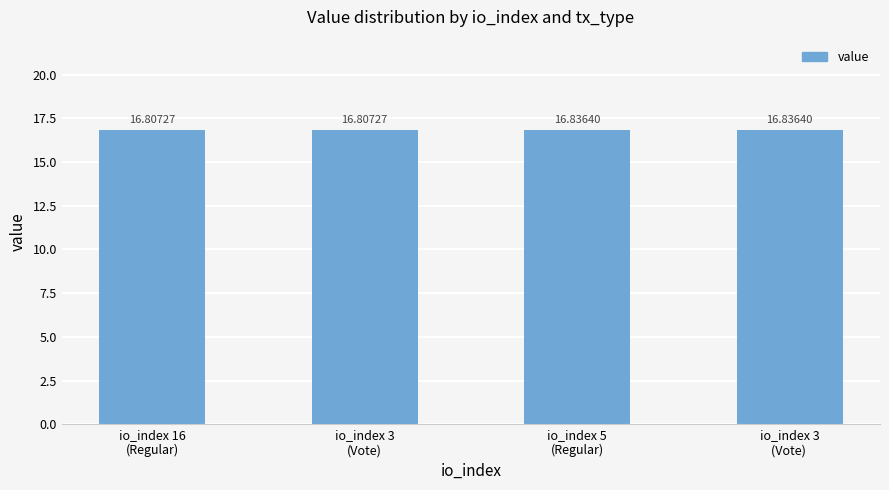

Are the bars grouped side by side (vs. stacked)?

No